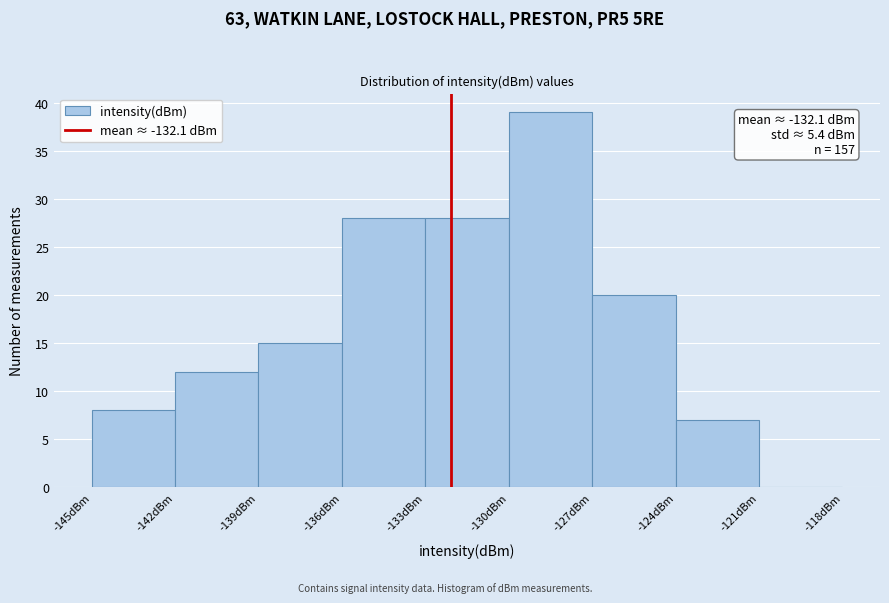

Which range on the x-axis has the tallest bar?

-130 to -127